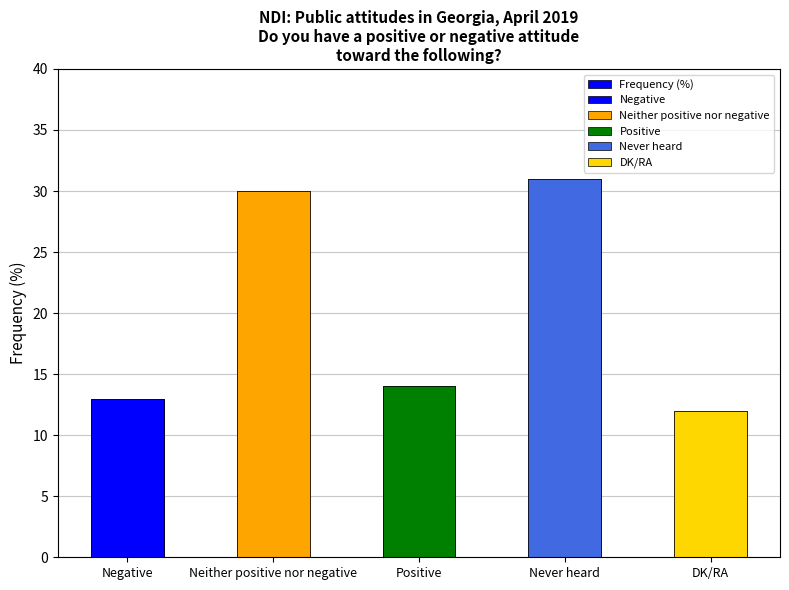

What is the maximum value shown in the chart?

31